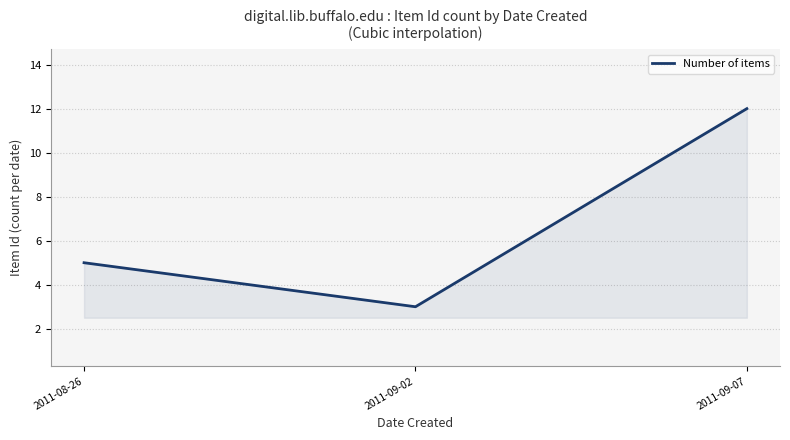

List the labels in order of value, largest first.

2011-09-07, 2011-08-26, 2011-09-02